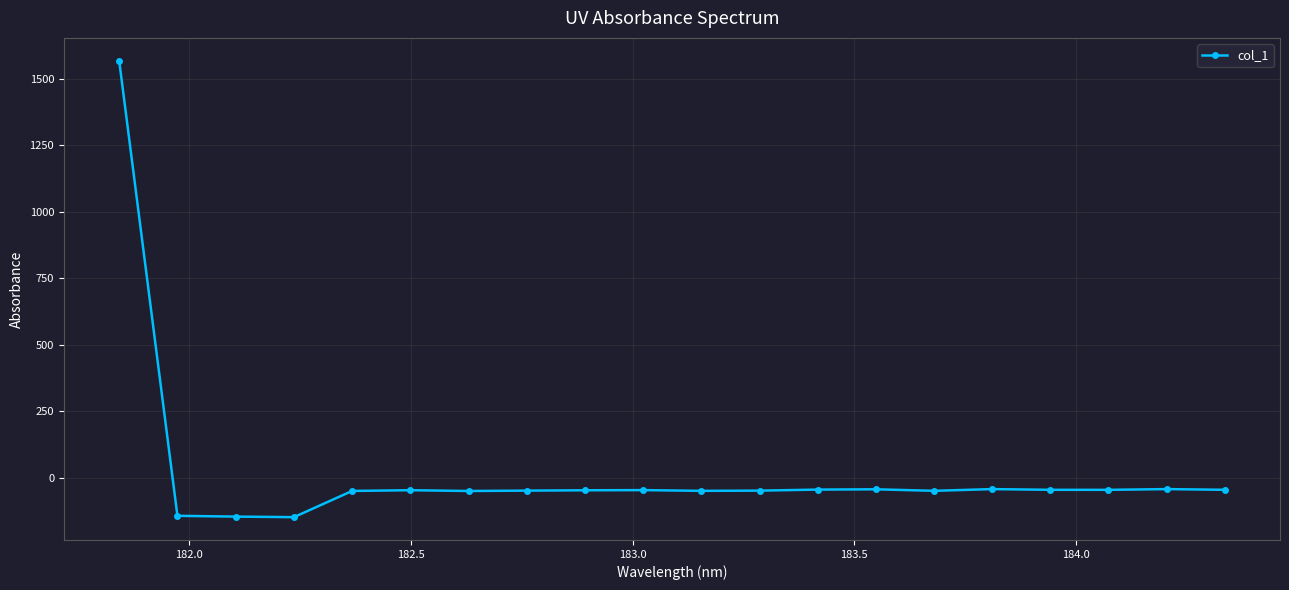

What is the sum of all values?

372.0